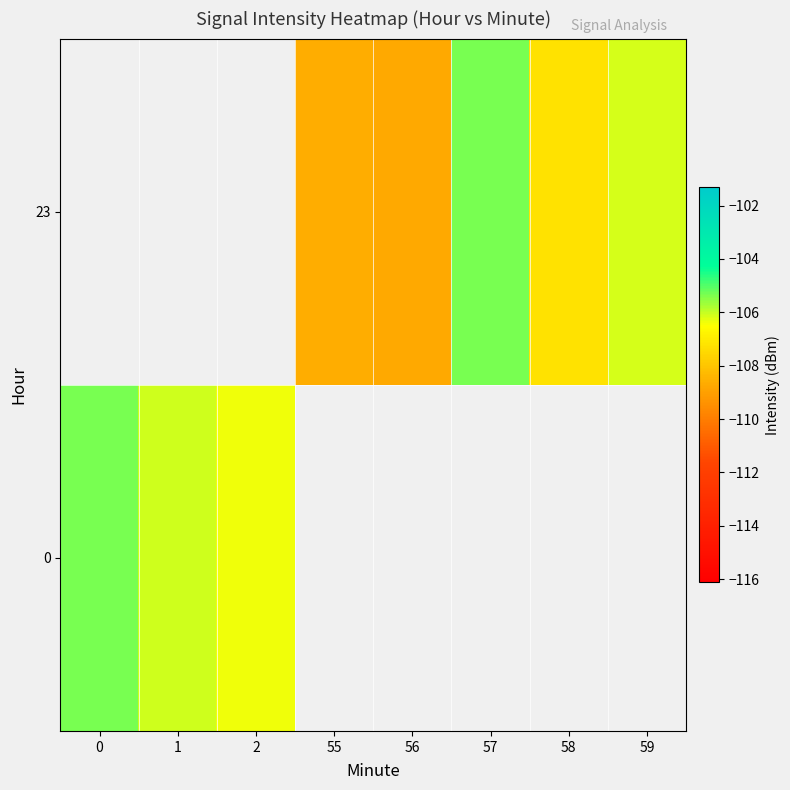

Is it true that 0 equals -28.4 at 1?

False